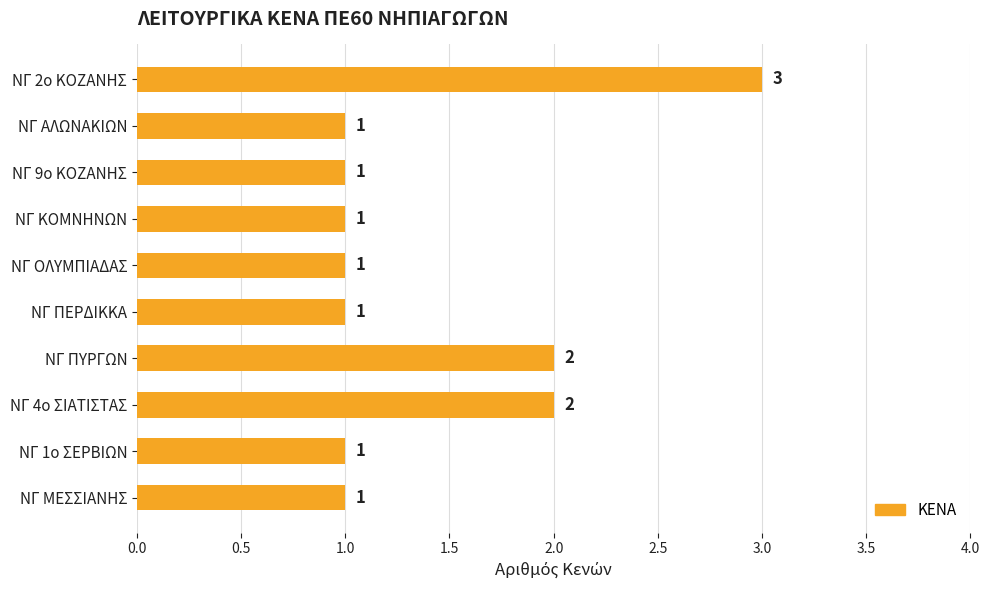

What is the value of the 7th bar from the top?

2